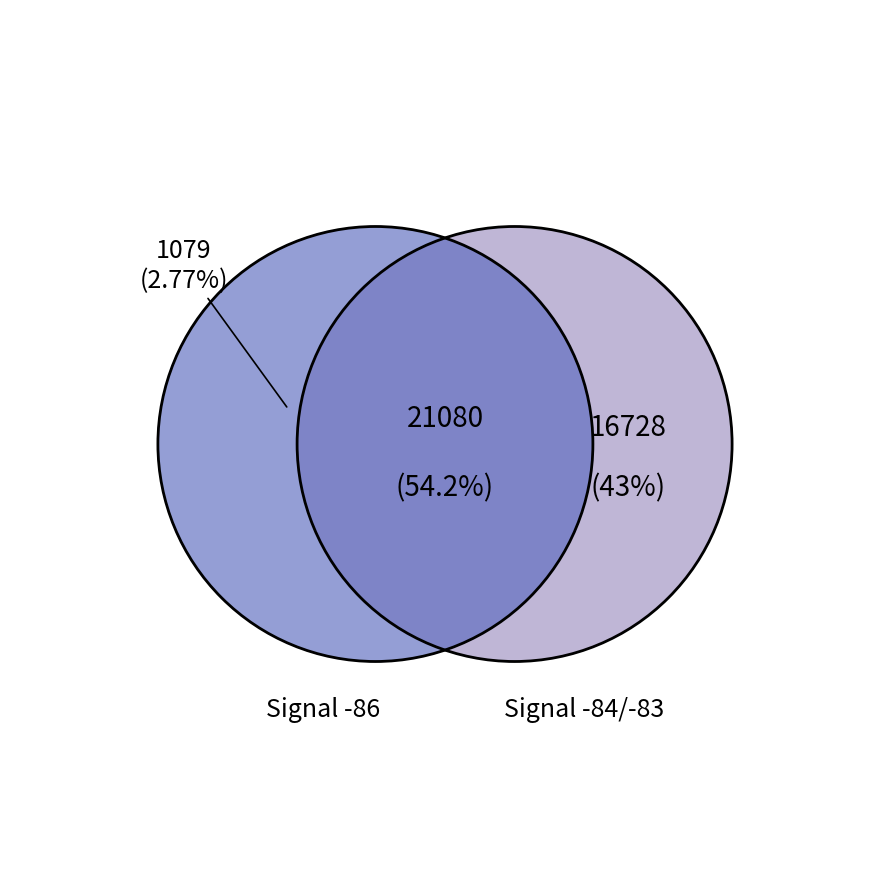

Between 7 and 5, which is larger?

7